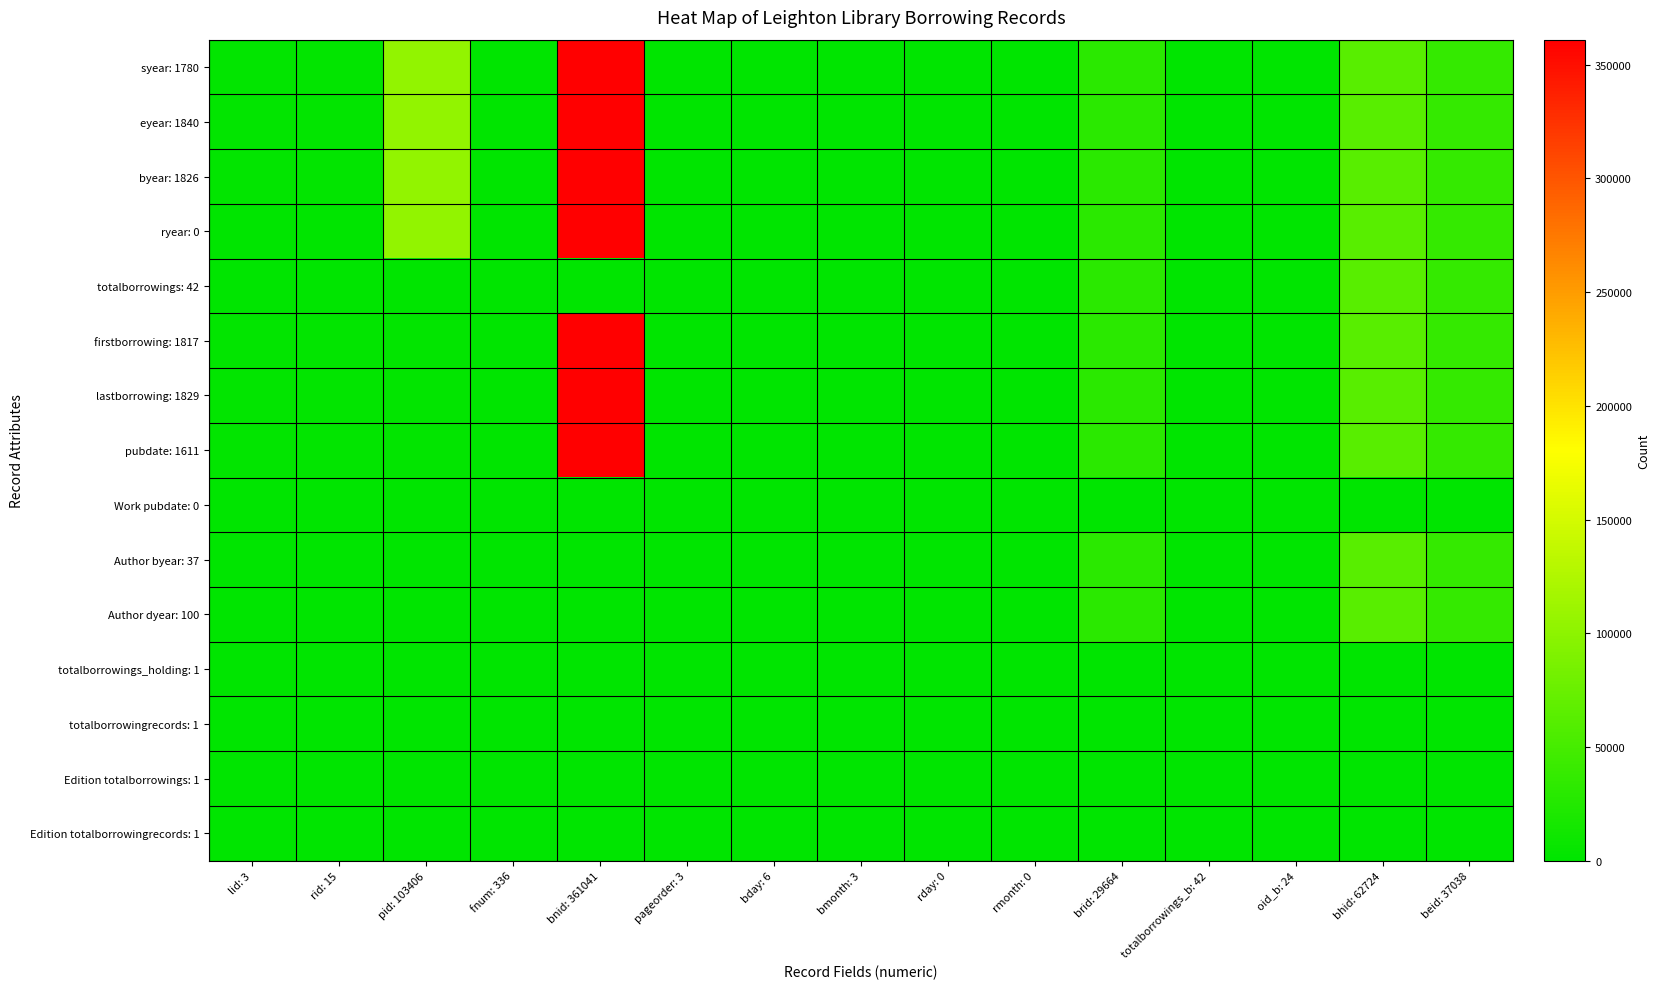

Reading right to left, transcribe all the data shown in this chart.

syear: 1780: beid: 37038=37038	bhid: 62724=62724	oid_b: 24=24	totalborrowings_b: 42=42	brid: 29664=29664	rmonth: 0=0	rday: 0=0	bmonth: 3=3	bday: 6=6	pageorder: 3=3	bnid: 361041=361041	fnum: 336=336	pid: 103406=103406	rid: 15=1840	lid: 3=1780
eyear: 1840: beid: 37038=37038	bhid: 62724=62724	oid_b: 24=24	totalborrowings_b: 42=42	brid: 29664=29664	rmonth: 0=0	rday: 0=0	bmonth: 3=3	bday: 6=6	pageorder: 3=3	bnid: 361041=361041	fnum: 336=336	pid: 103406=103406	rid: 15=1780	lid: 3=1840
byear: 1826: beid: 37038=37038	bhid: 62724=62724	oid_b: 24=24	totalborrowings_b: 42=42	brid: 29664=29664	rmonth: 0=0	rday: 0=0	bmonth: 3=3	bday: 6=6	pageorder: 3=3	bnid: 361041=361041	fnum: 336=336	pid: 103406=103406	rid: 15=1826	lid: 3=1826
ryear: 0: beid: 37038=37038	bhid: 62724=62724	oid_b: 24=24	totalborrowings_b: 42=42	brid: 29664=29664	rmonth: 0=0	rday: 0=0	bmonth: 3=3	bday: 6=6	pageorder: 3=3	bnid: 361041=361041	fnum: 336=336	pid: 103406=103406	rid: 15=0	lid: 3=0
totalborrowings: 42: beid: 37038=37038	bhid: 62724=62724	oid_b: 24=24	totalborrowings_b: 42=42	brid: 29664=29664	rmonth: 0=0	rday: 0=0	bmonth: 3=3	bday: 6=6	pageorder: 3=3	bnid: 361041=42	fnum: 336=42	pid: 103406=42	rid: 15=42	lid: 3=42
firstborrowing: 1817: beid: 37038=37038	bhid: 62724=62724	oid_b: 24=24	totalborrowings_b: 42=42	brid: 29664=29664	rmonth: 0=0	rday: 0=0	bmonth: 3=3	bday: 6=6	pageorder: 3=3	bnid: 361041=361041	fnum: 336=336	pid: 103406=1817	rid: 15=1817	lid: 3=1817
lastborrowing: 1829: beid: 37038=37038	bhid: 62724=62724	oid_b: 24=24	totalborrowings_b: 42=42	brid: 29664=29664	rmonth: 0=0	rday: 0=0	bmonth: 3=3	bday: 6=6	pageorder: 3=3	bnid: 361041=361041	fnum: 336=336	pid: 103406=1829	rid: 15=1829	lid: 3=1829
pubdate: 1611: beid: 37038=37038	bhid: 62724=62724	oid_b: 24=24	totalborrowings_b: 42=42	brid: 29664=29664	rmonth: 0=0	rday: 0=0	bmonth: 3=3	bday: 6=6	pageorder: 3=3	bnid: 361041=361041	fnum: 336=336	pid: 103406=1611	rid: 15=1611	lid: 3=1611
Work pubdate: 0: beid: 37038=0	bhid: 62724=0	oid_b: 24=0	totalborrowings_b: 42=0	brid: 29664=0	rmonth: 0=0	rday: 0=0	bmonth: 3=0	bday: 6=0	pageorder: 3=0	bnid: 361041=0	fnum: 336=0	pid: 103406=0	rid: 15=0	lid: 3=0
Author byear: 37: beid: 37038=37038	bhid: 62724=62724	oid_b: 24=24	totalborrowings_b: 42=42	brid: 29664=29664	rmonth: 0=0	rday: 0=0	bmonth: 3=3	bday: 6=6	pageorder: 3=3	bnid: 361041=37	fnum: 336=37	pid: 103406=37	rid: 15=37	lid: 3=37
Author dyear: 100: beid: 37038=37038	bhid: 62724=62724	oid_b: 24=24	totalborrowings_b: 42=42	brid: 29664=29664	rmonth: 0=0	rday: 0=0	bmonth: 3=3	bday: 6=6	pageorder: 3=3	bnid: 361041=100	fnum: 336=100	pid: 103406=100	rid: 15=100	lid: 3=100
totalborrowings_holding: 1: beid: 37038=1	bhid: 62724=1	oid_b: 24=1	totalborrowings_b: 42=1	brid: 29664=1	rmonth: 0=1	rday: 0=1	bmonth: 3=1	bday: 6=1	pageorder: 3=1	bnid: 361041=1	fnum: 336=1	pid: 103406=1	rid: 15=1	lid: 3=1
totalborrowingrecords: 1: beid: 37038=1	bhid: 62724=1	oid_b: 24=1	totalborrowings_b: 42=1	brid: 29664=1	rmonth: 0=1	rday: 0=1	bmonth: 3=1	bday: 6=1	pageorder: 3=1	bnid: 361041=1	fnum: 336=1	pid: 103406=1	rid: 15=1	lid: 3=1
Edition totalborrowings: 1: beid: 37038=1	bhid: 62724=1	oid_b: 24=1	totalborrowings_b: 42=1	brid: 29664=1	rmonth: 0=1	rday: 0=1	bmonth: 3=1	bday: 6=1	pageorder: 3=1	bnid: 361041=1	fnum: 336=1	pid: 103406=1	rid: 15=1	lid: 3=1
Edition totalborrowingrecords: 1: beid: 37038=1	bhid: 62724=1	oid_b: 24=1	totalborrowings_b: 42=1	brid: 29664=1	rmonth: 0=1	rday: 0=1	bmonth: 3=1	bday: 6=1	pageorder: 3=1	bnid: 361041=1	fnum: 336=1	pid: 103406=1	rid: 15=1	lid: 3=1